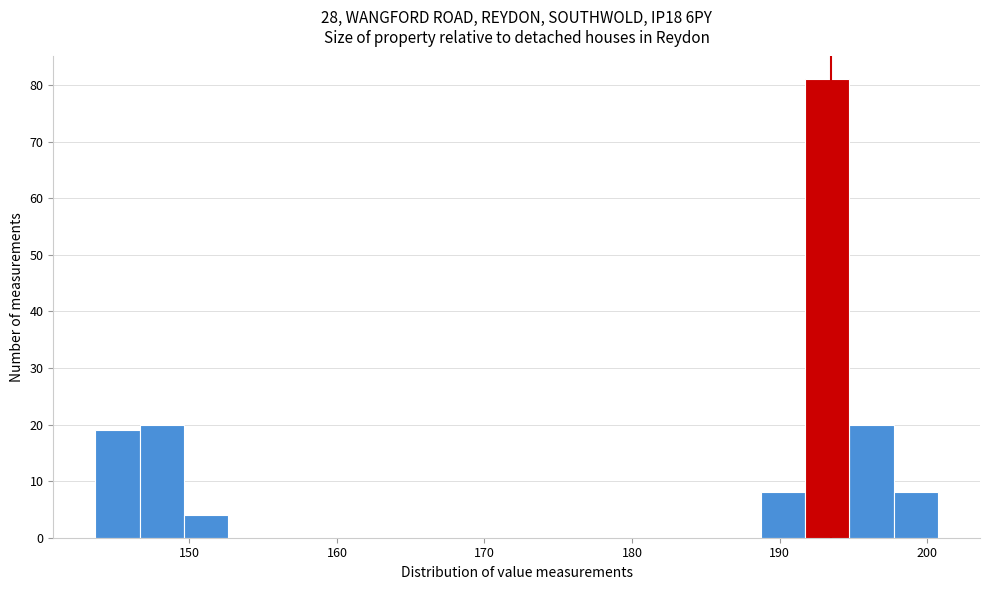

Read against the x-axis, roughly where is the centre of the tallest bar?

193